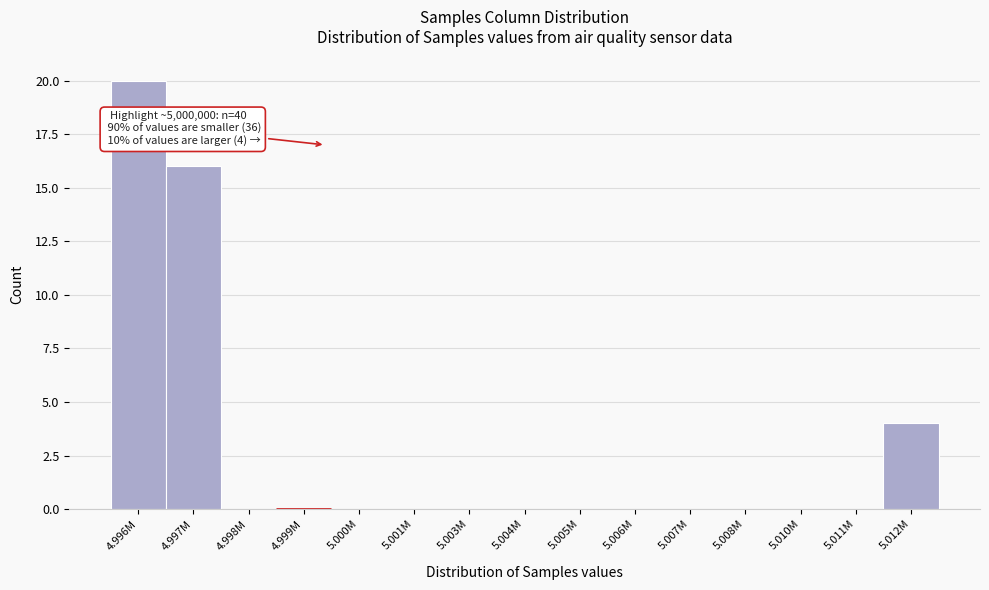

Reading left to right, extract all data points from this chart.

4.996M=20	4.997M=16	4.998M=0	4.999M=0	5.000M=0	5.001M=0	5.003M=0	5.004M=0	5.005M=0	5.006M=0	5.007M=0	5.008M=0	5.010M=0	5.011M=0	5.012M=4